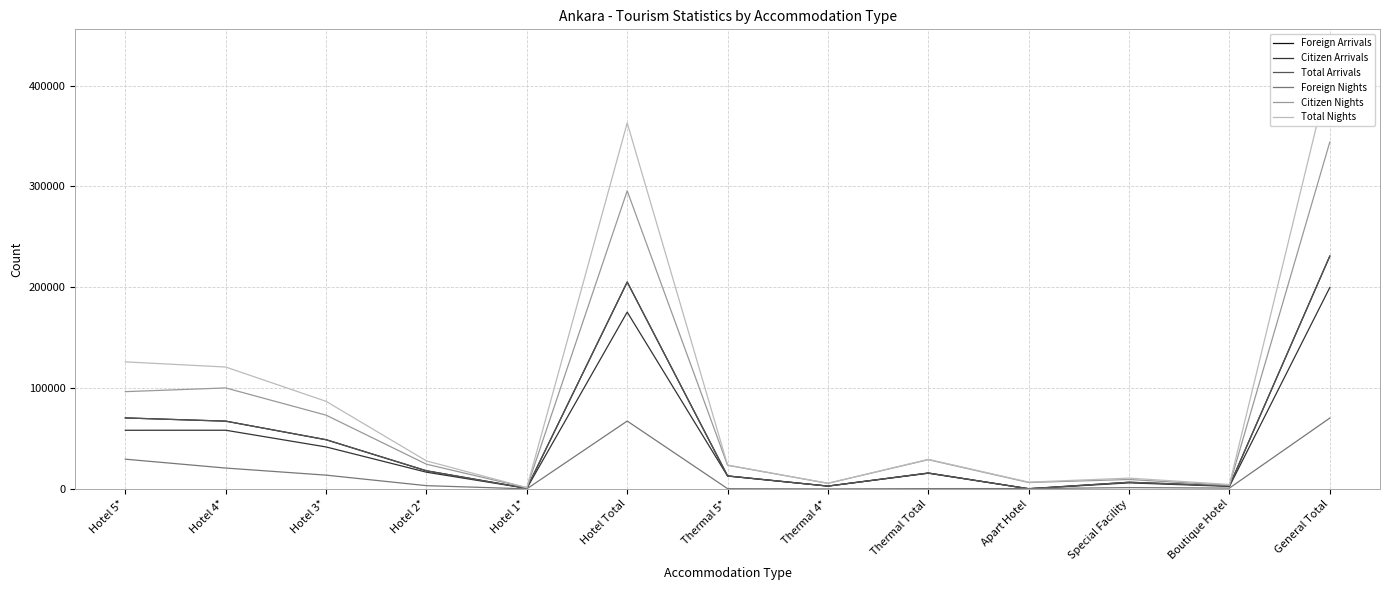

Which series changed the most between Hotel 2* and Thermal 5*?

Foreign Arrivals